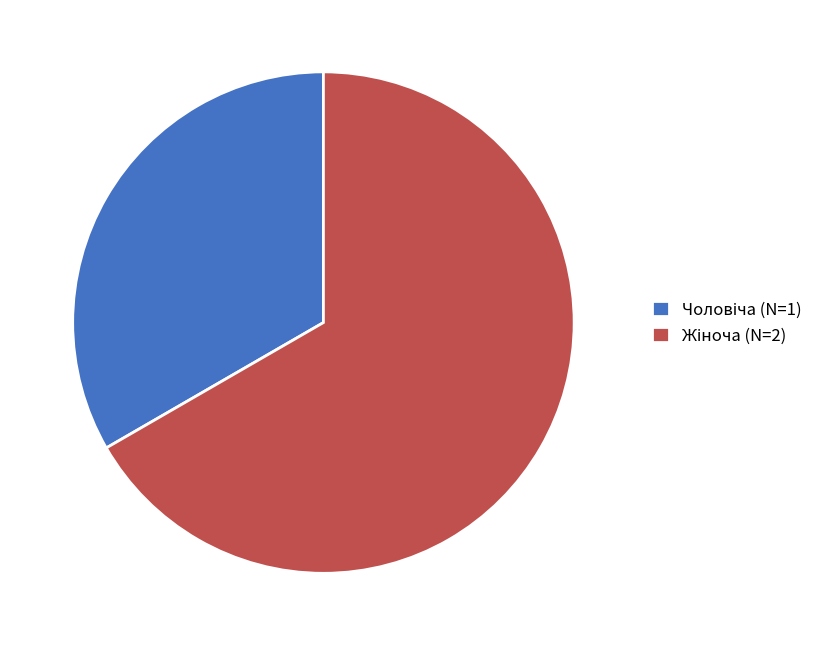

Is there any slice that represents more than half of the pie?

Yes